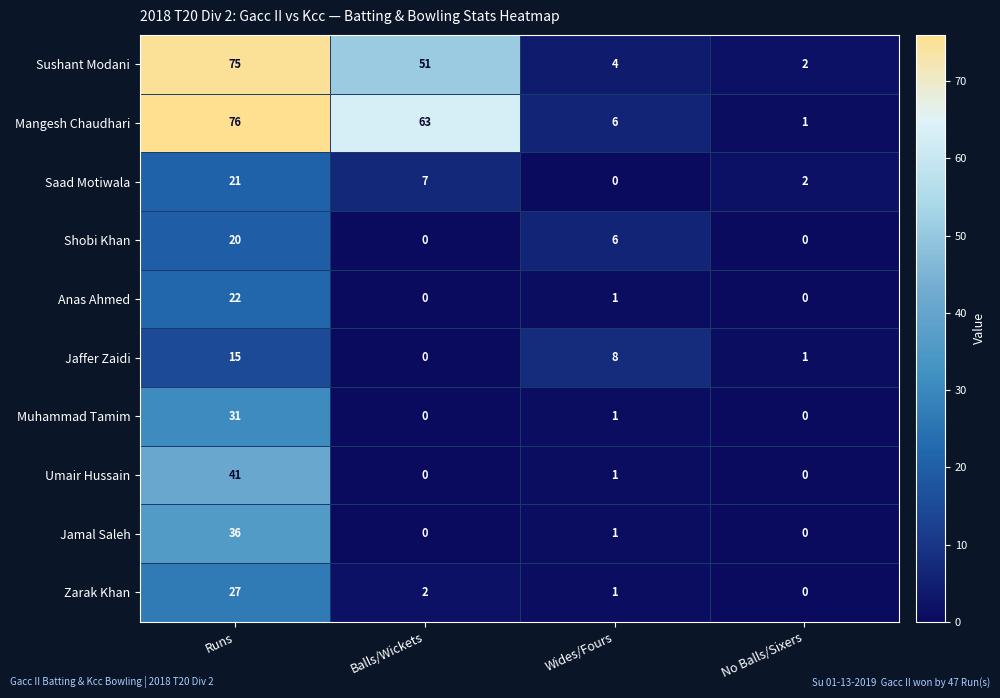

Which series changed the most between Wides/Fours and No Balls/Sixers?

Jaffer Zaidi